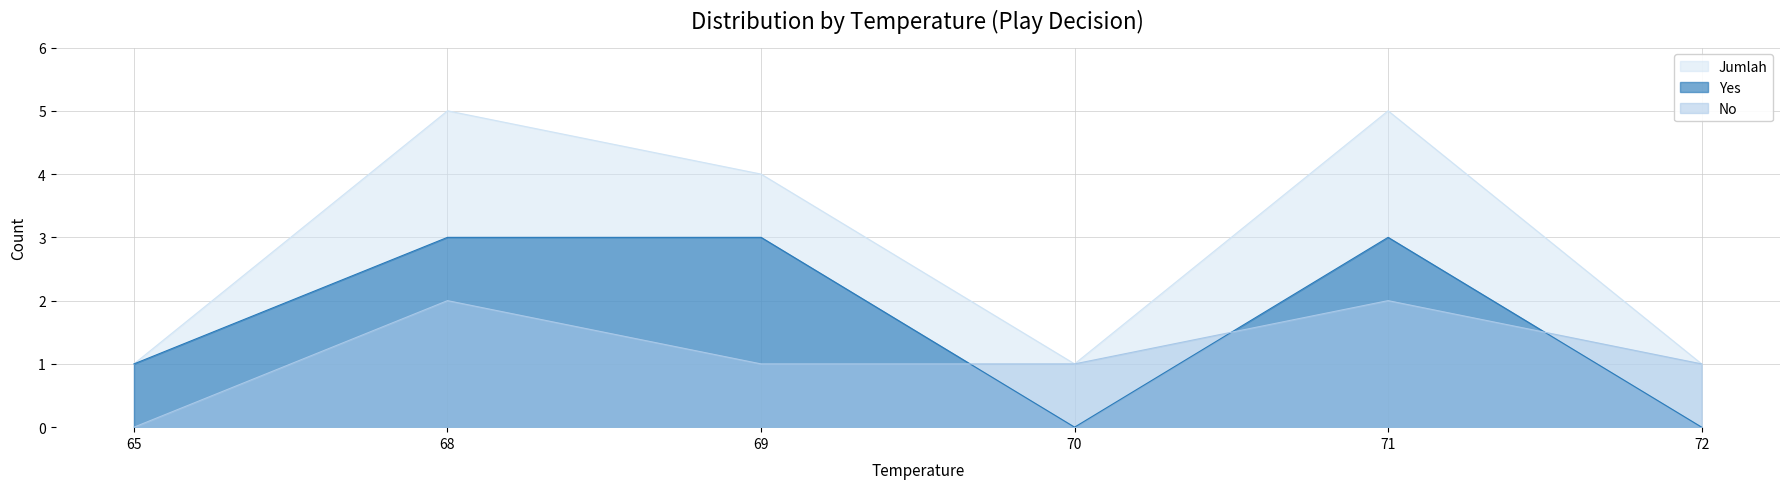

True or false: Jumlah has more than 2 interior local peaks.

False